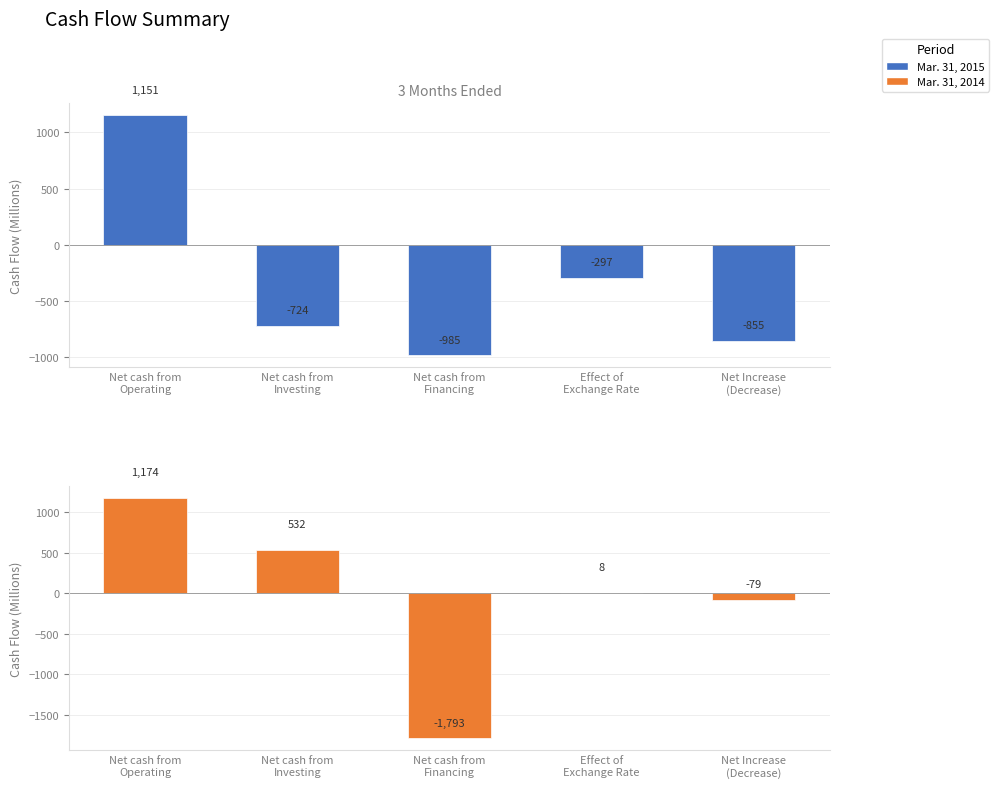

The Mar. 31, 2014 series shows 1174 at Net cash from
Operating. True or false?

True